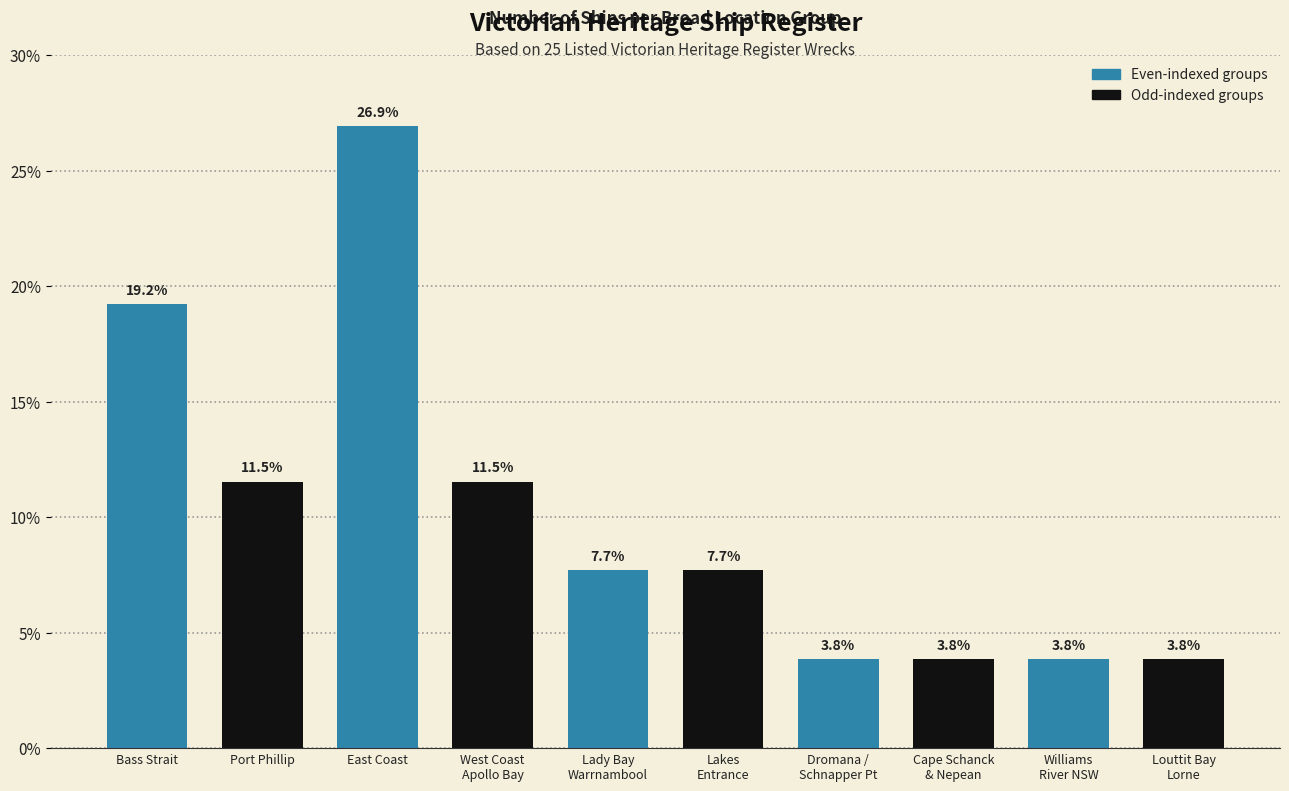

True or false: the data shows 6.0 at Bass Strait.

False